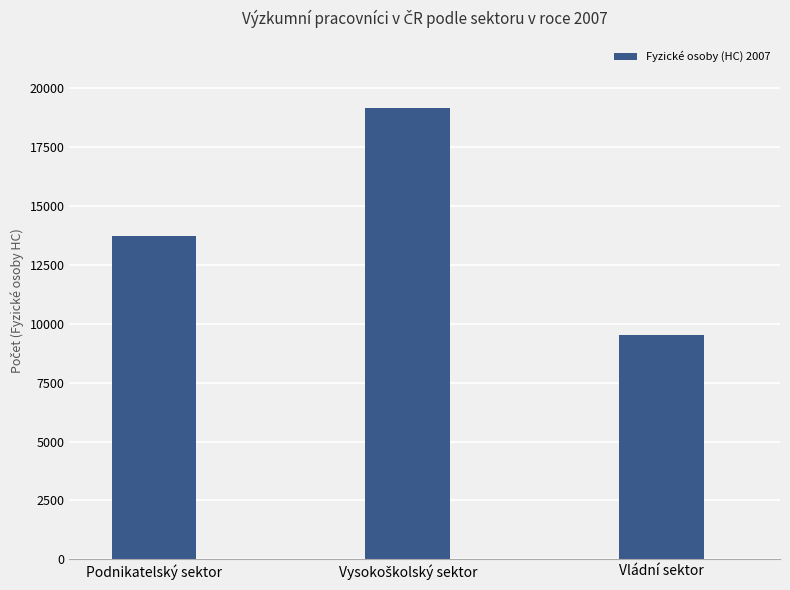

How many categories are shown in the chart?

3